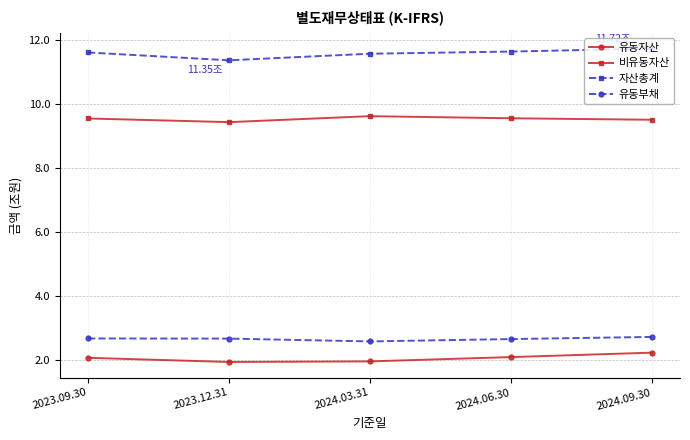

What is the spread (max minus min) of values at 2023.09.30?

9.5